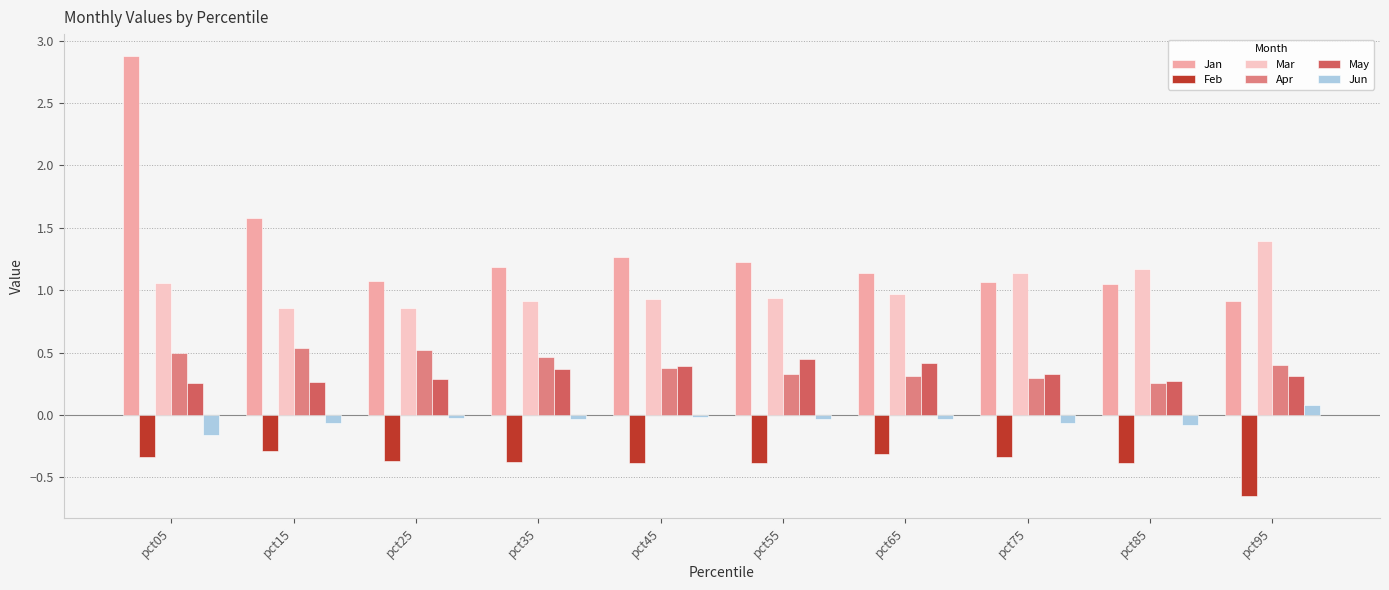

Read the Mar value at pct95.

1.4